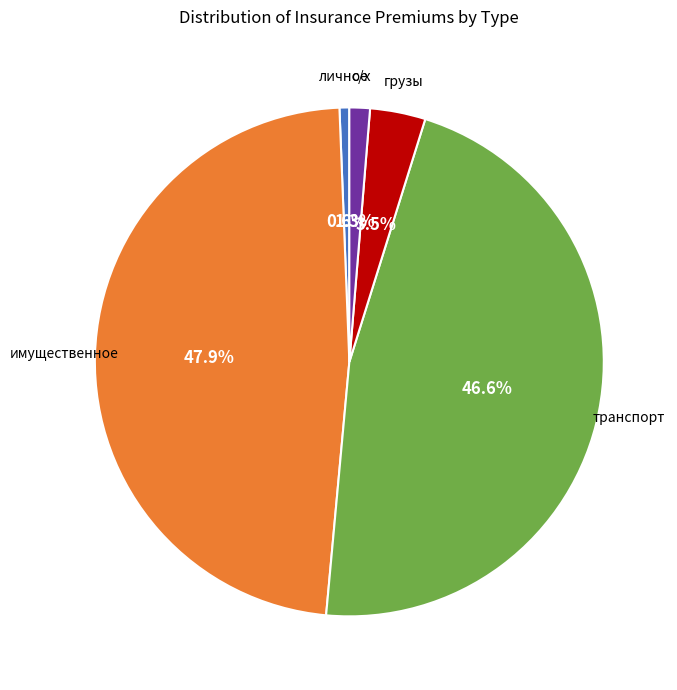

Does any single category account for the majority?

No